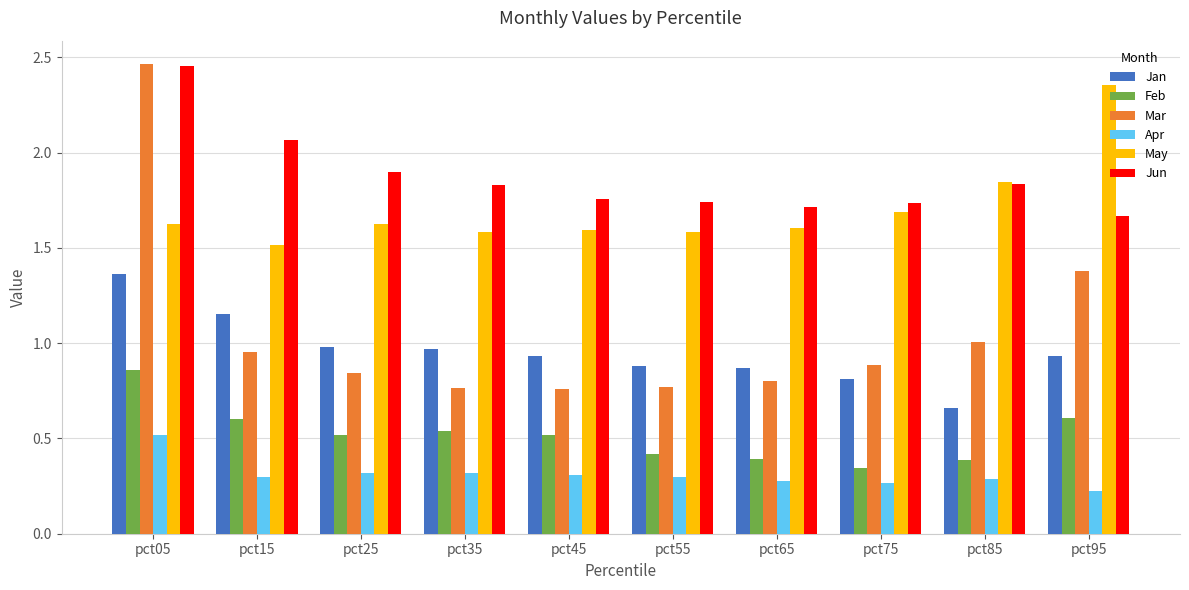

The value of Mar at pct55 is 0.8. True or false?

True